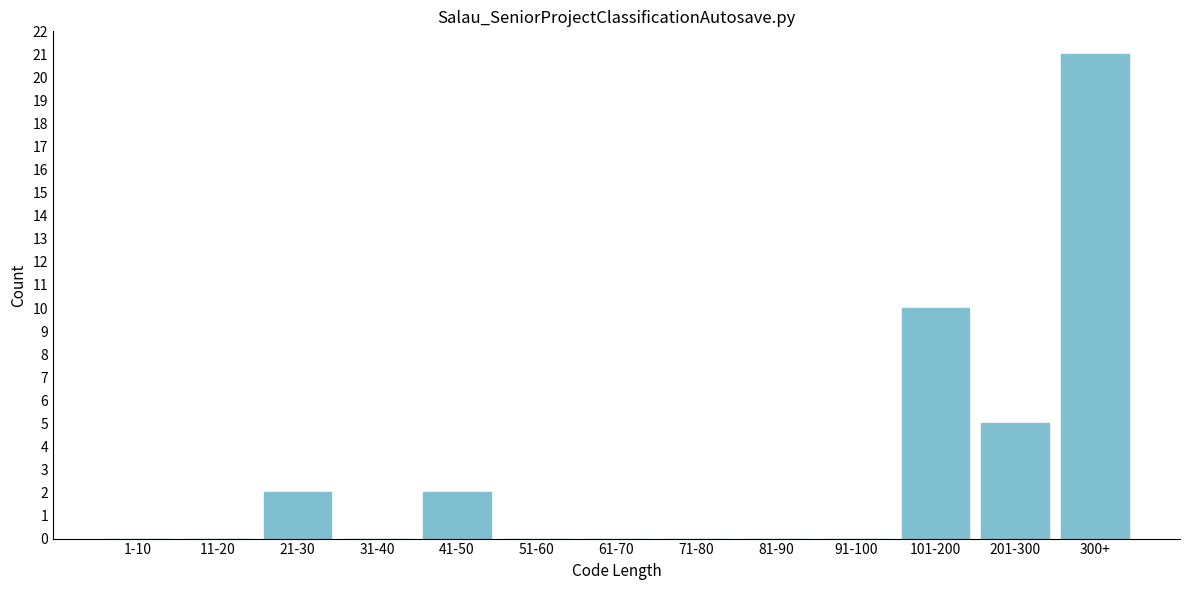

Reading right to left, transcribe all the data shown in this chart.

300+=21	201-300=5	101-200=10	91-100=0	81-90=0	71-80=0	61-70=0	51-60=0	41-50=2	31-40=0	21-30=2	11-20=0	1-10=0